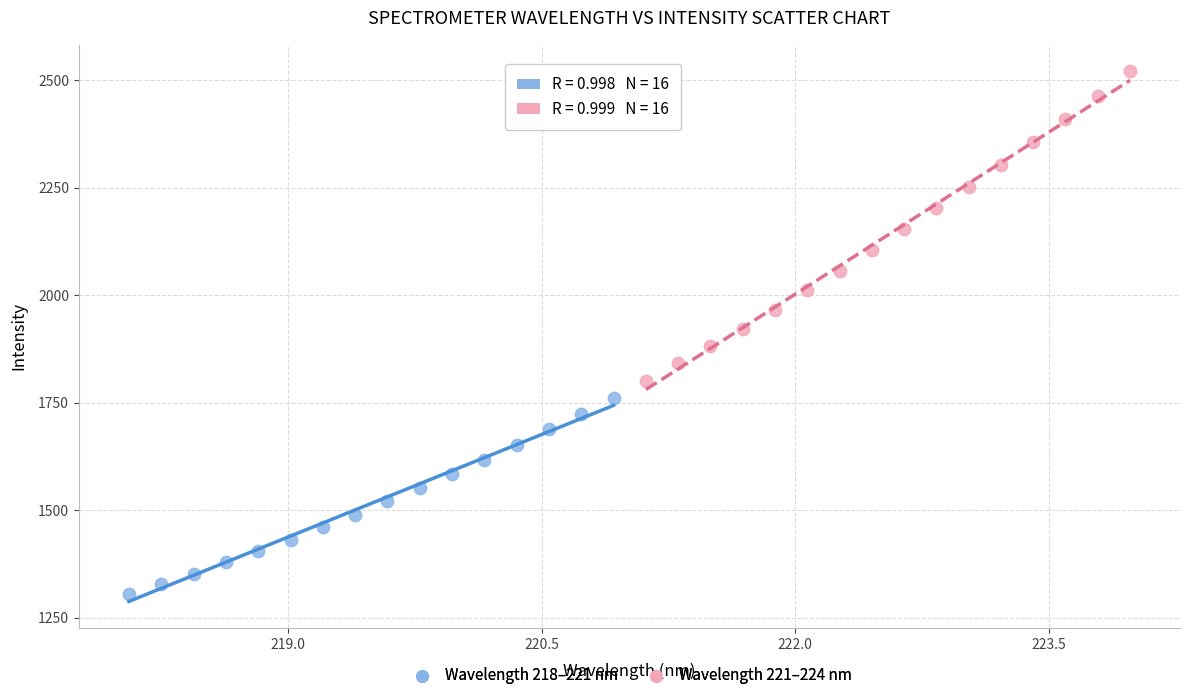

Which series reaches the minimum Y coordinate?

Wavelength 218–221 nm